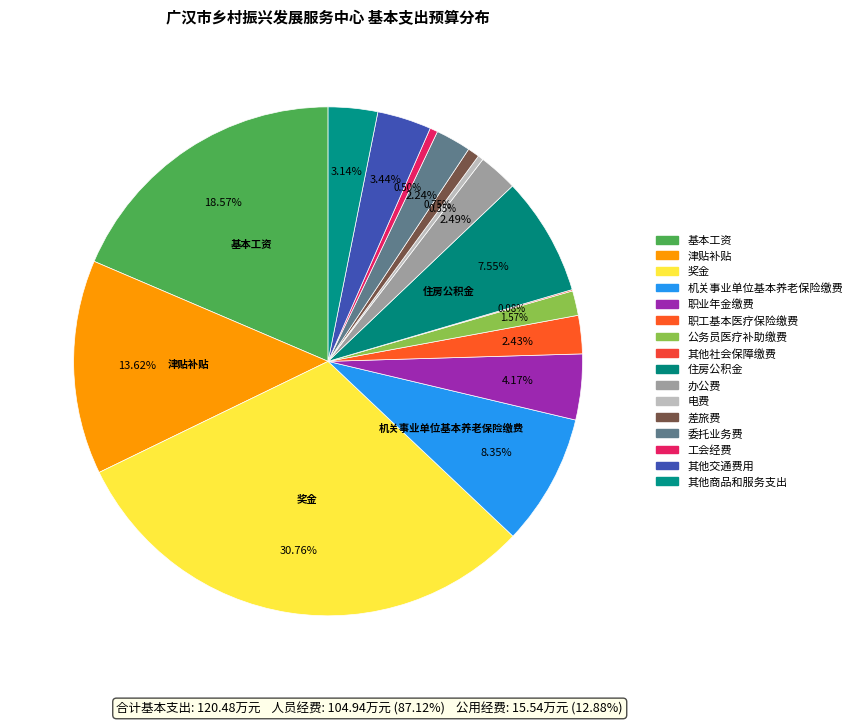

The 工会经费 slice represents 10% of the pie. True or false?

False